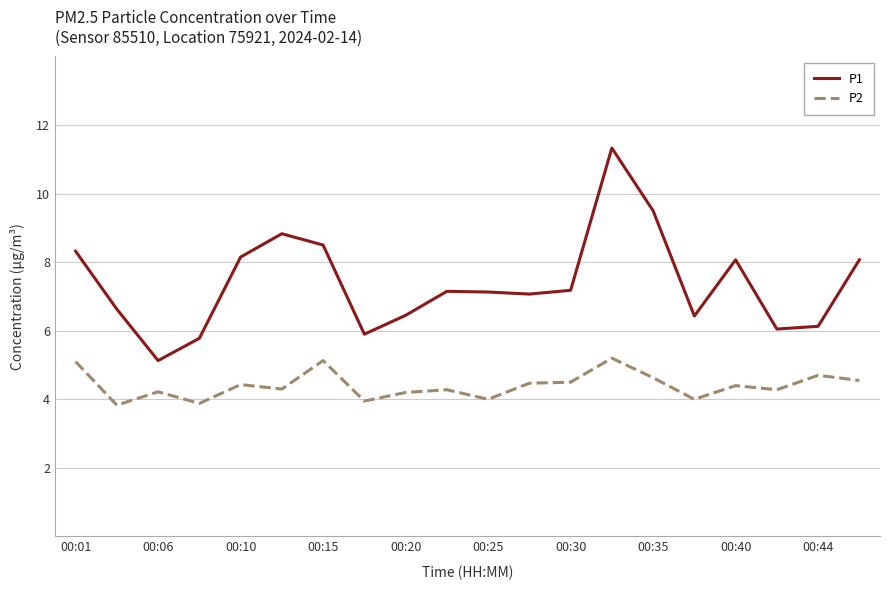

What is the lowest value of the P1 series?

5.1